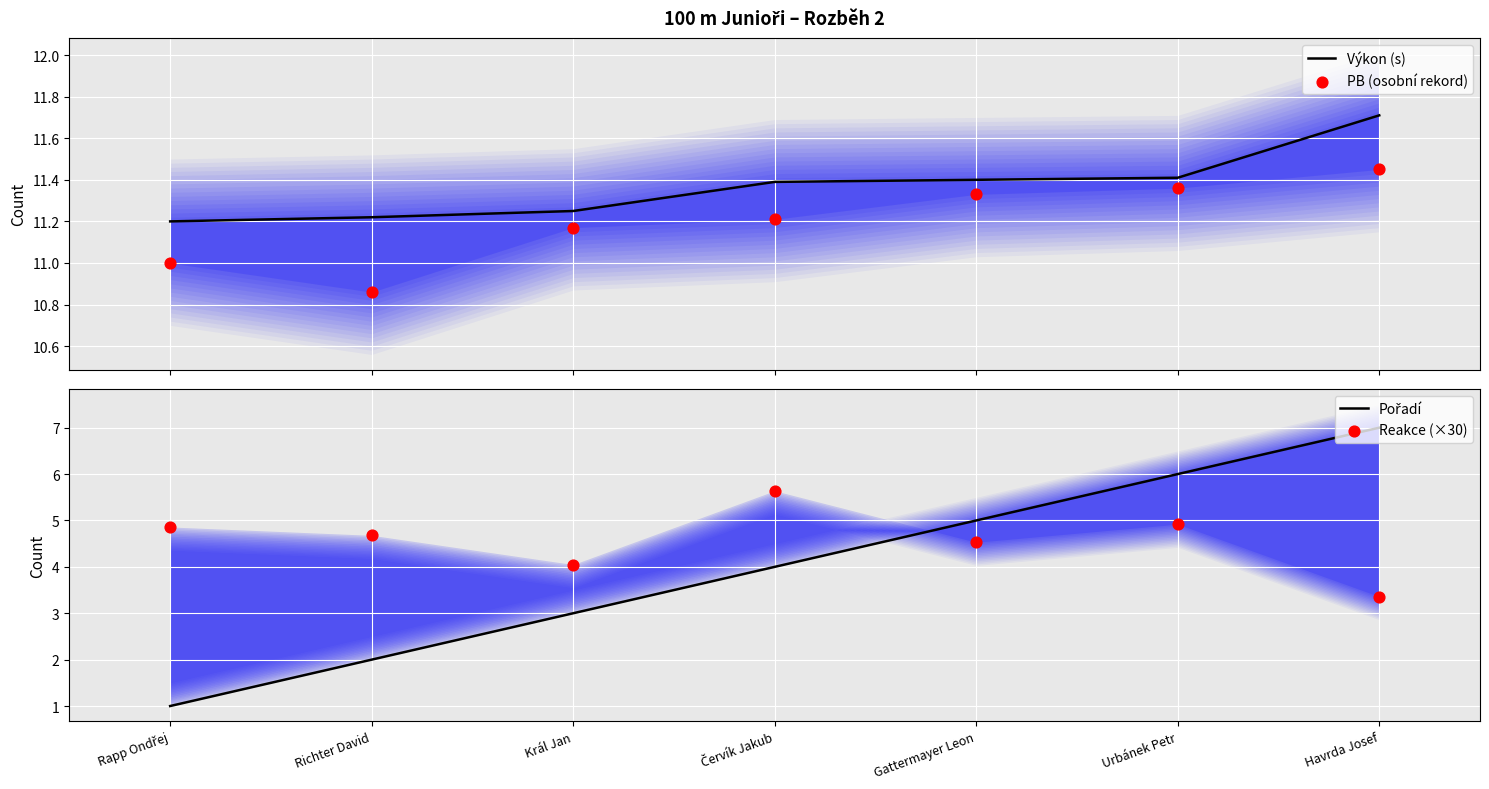

What are all the series names shown in the legend?

Výkon (s), PB (osobní rekord), Pořadí, Reakce (×30)